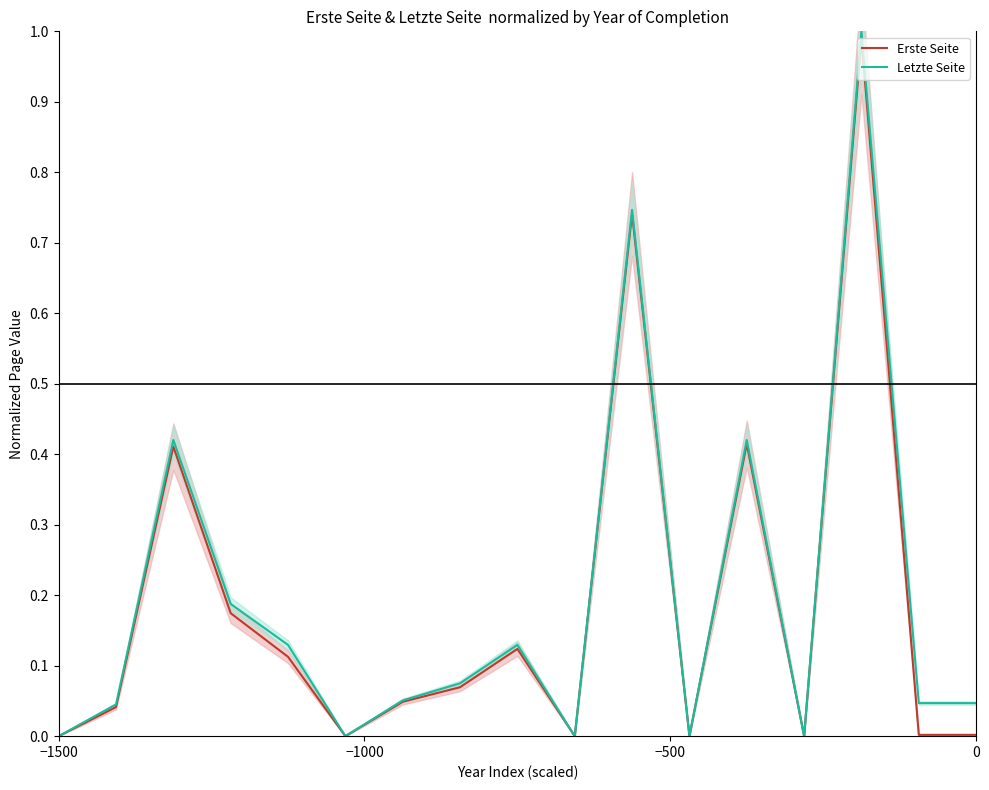

Does the chart have visible grid lines?

No